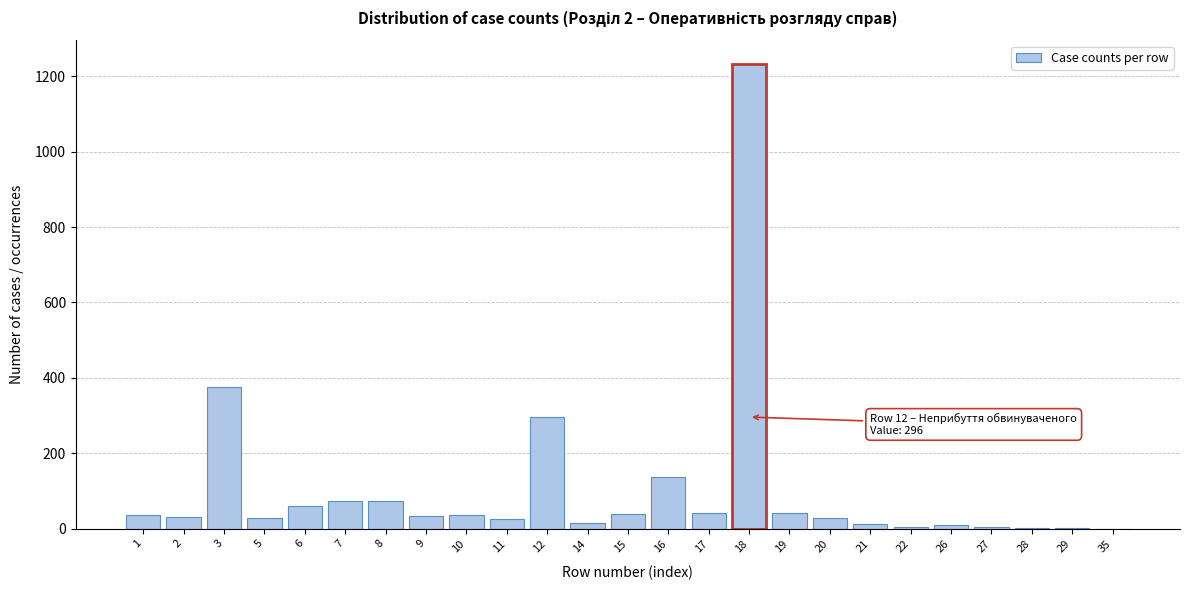

What is the sum of all values?

2640